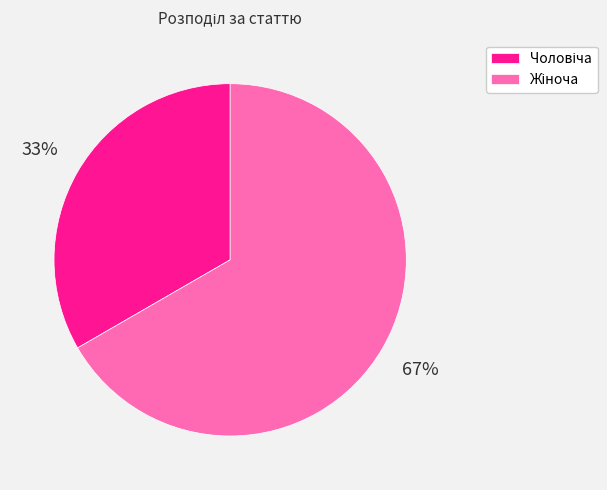

Is there a majority slice in this chart?

Yes